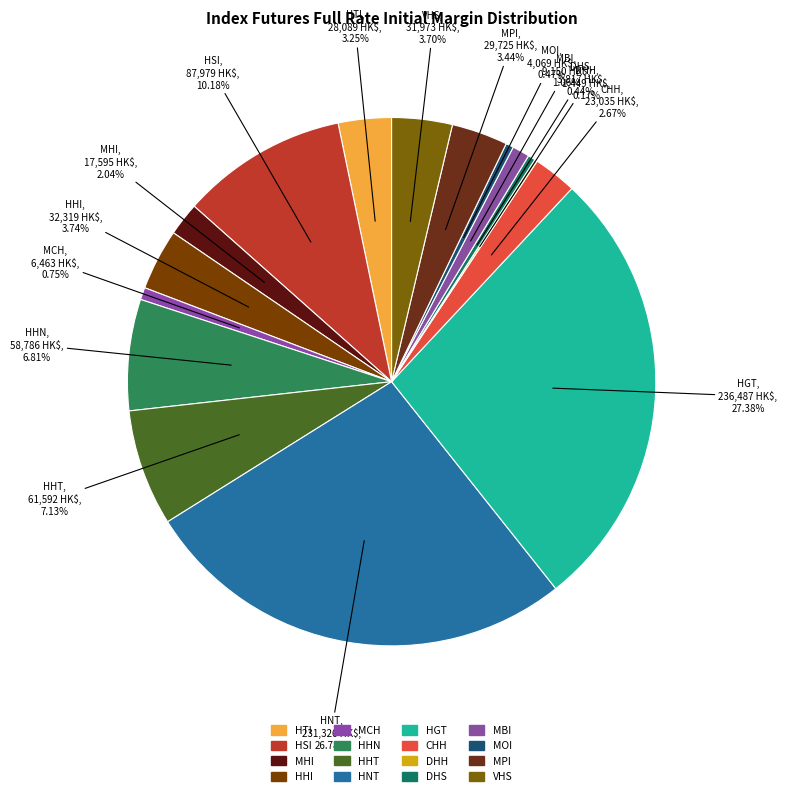

To the nearest percent, what is the difference between the HGT and HNT slice percentages?

1%